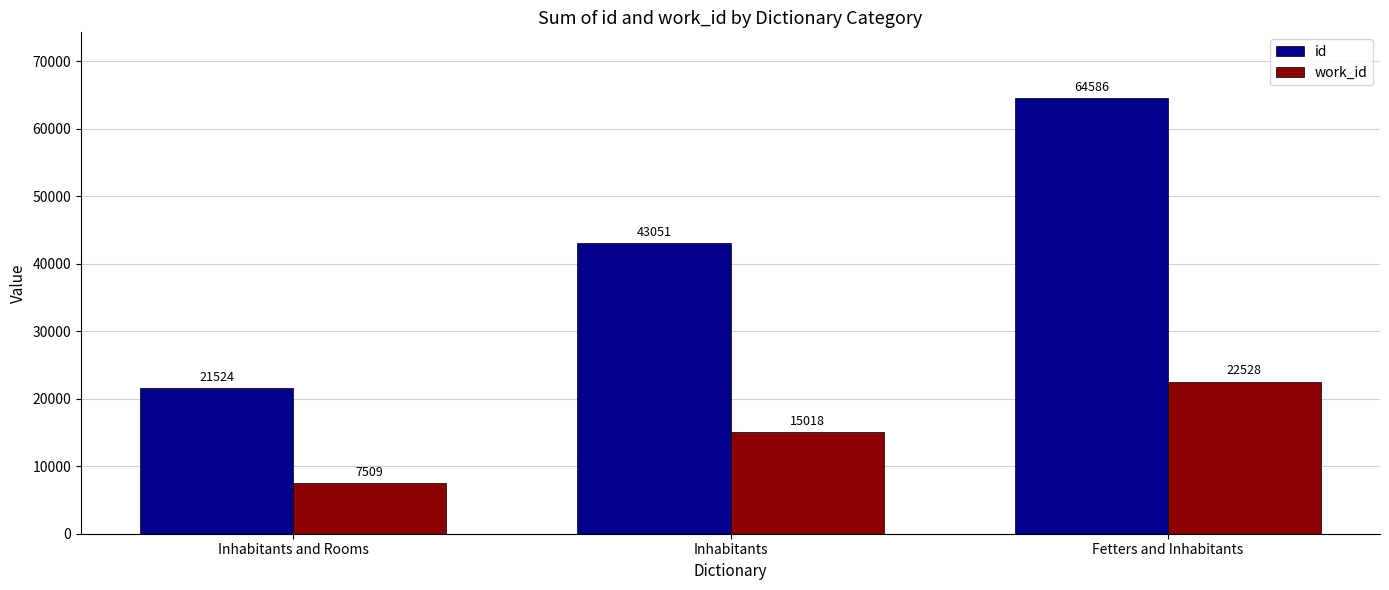

What is the spread (max minus min) of values at Inhabitants and Rooms?

14015